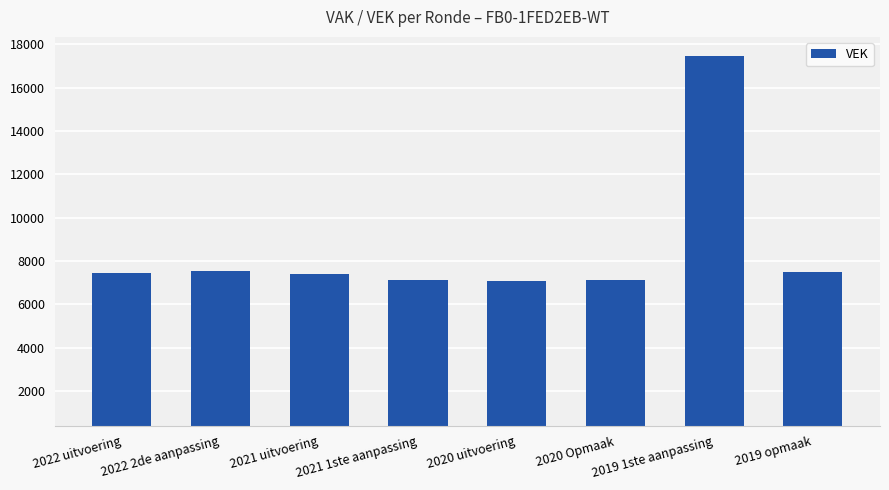

How many bars are there in total?

8